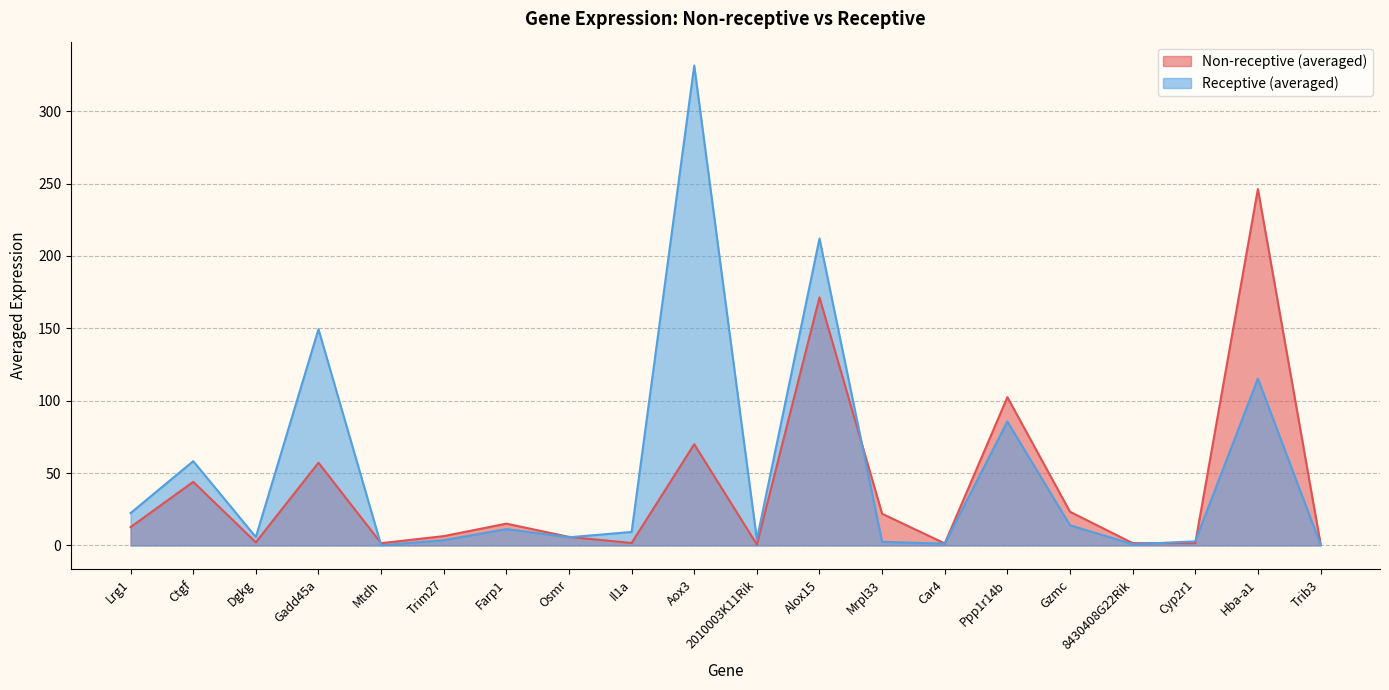

Is the value of Non-receptive (averaged) at Hba-a1 greater than the value of Receptive (averaged) at Cyp2r1?

Yes